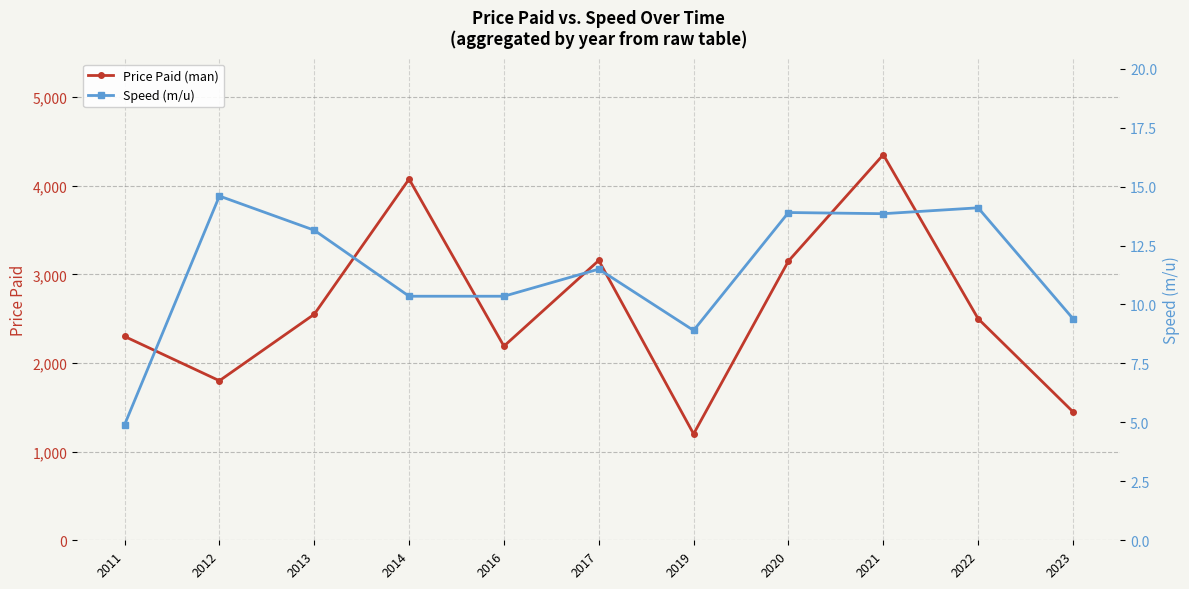

How many values in the Price Paid (man) series exceed 2500?

5